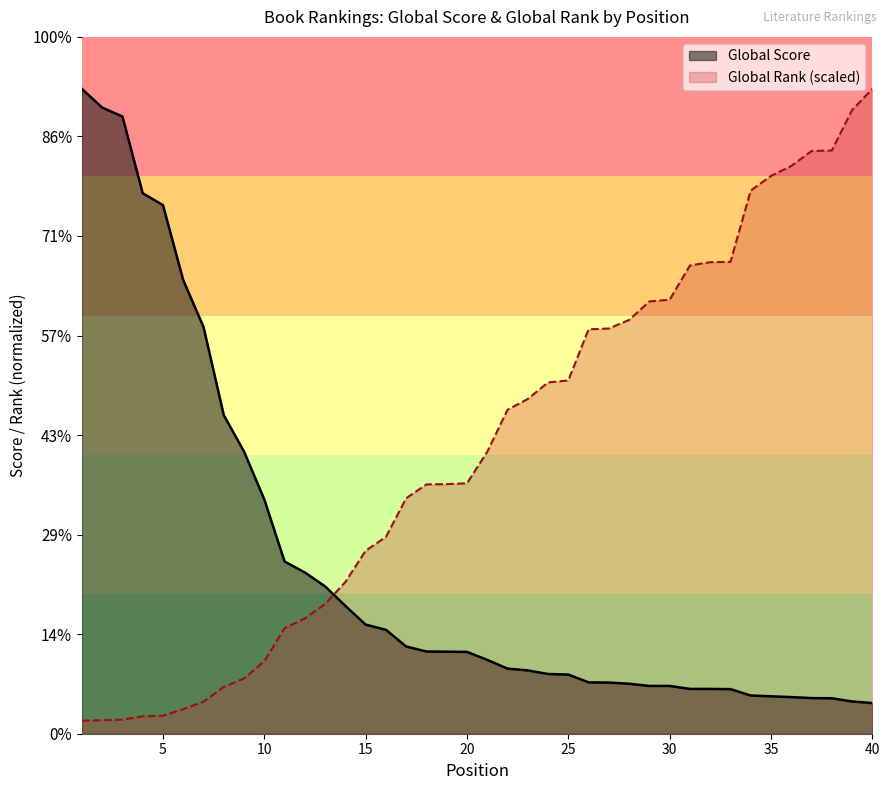

Which series has the largest total across all categories?

Global Rank (scaled)